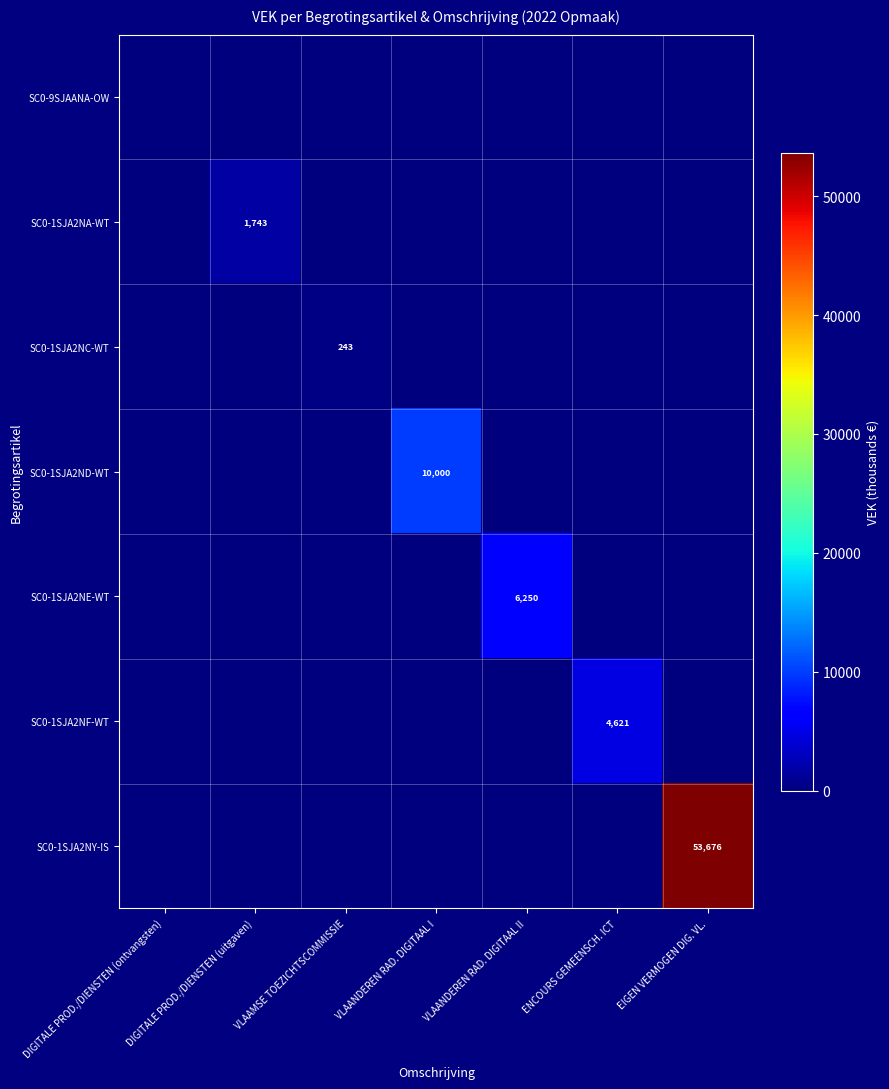

Rank the series by their maximum value, from lowest to highest.

SC0-9SJAANA-OW, SC0-1SJA2NC-WT, SC0-1SJA2NA-WT, SC0-1SJA2NF-WT, SC0-1SJA2NE-WT, SC0-1SJA2ND-WT, SC0-1SJA2NY-IS